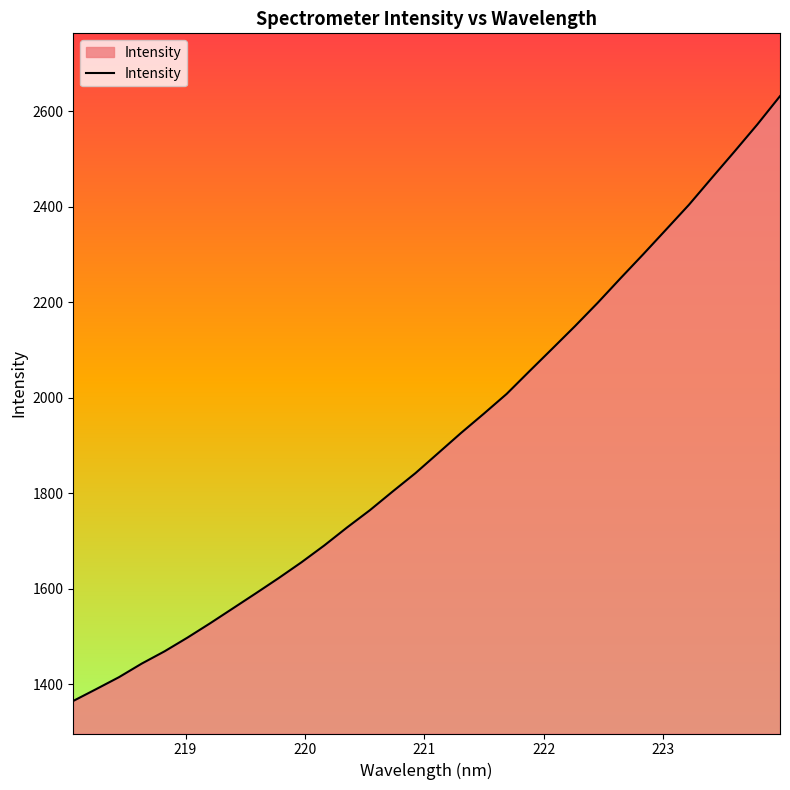

What is the smallest value displayed?

1364.6